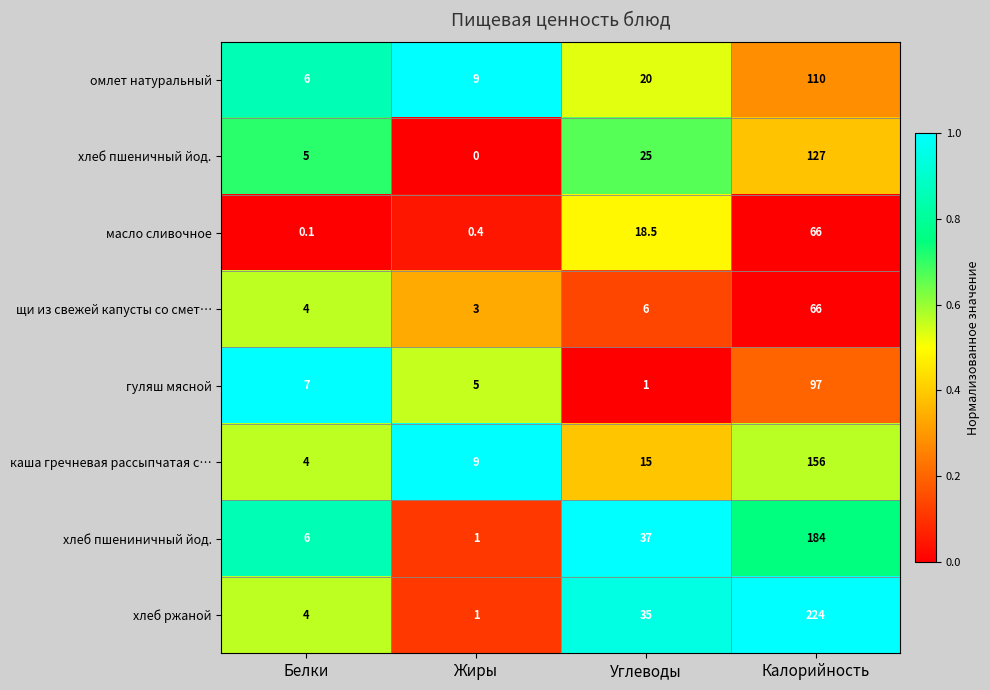

What is the sum of all хлеб пшениничный йод. values?

228.0